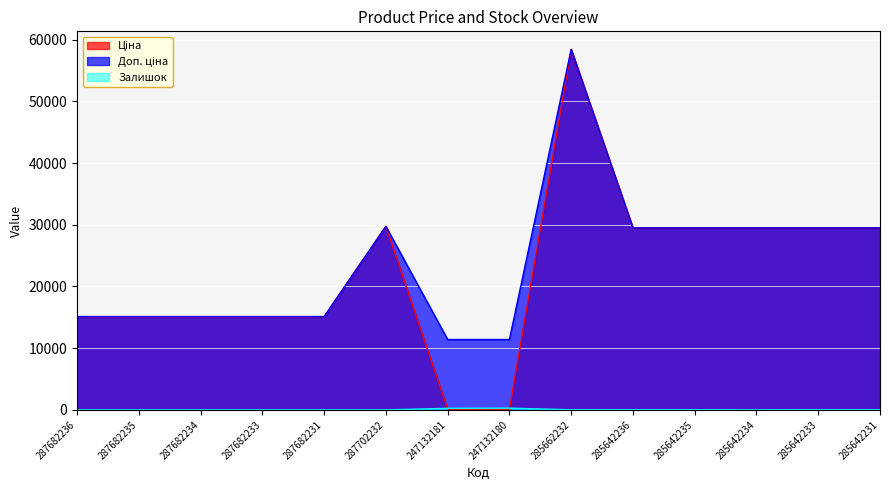

How many lines are shown in the chart?

3